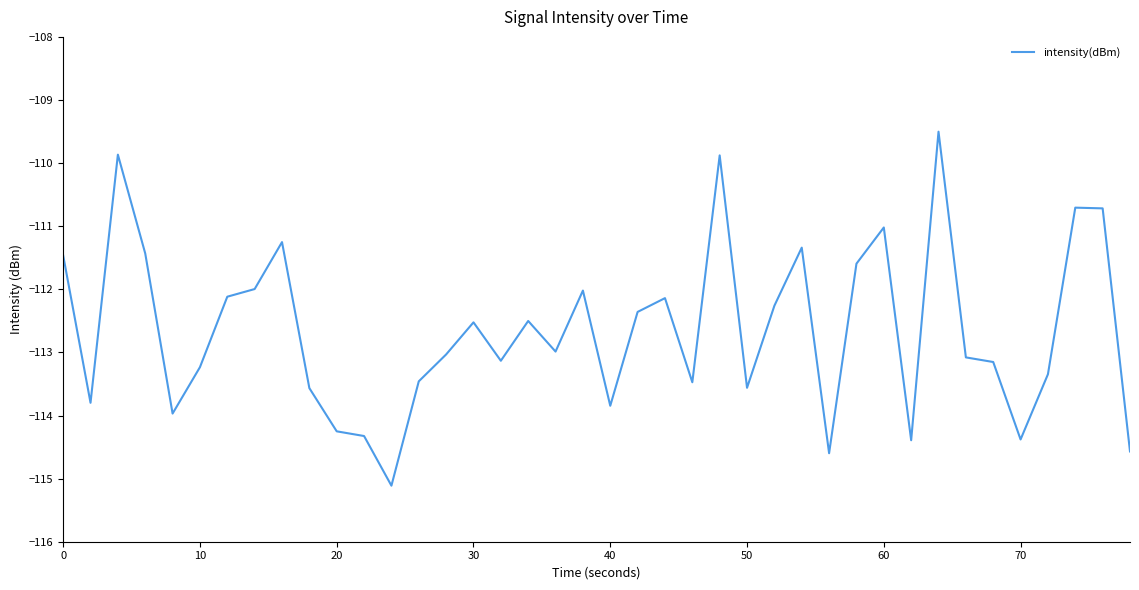

True or false: the data has more than 1 interior local peaks.

True